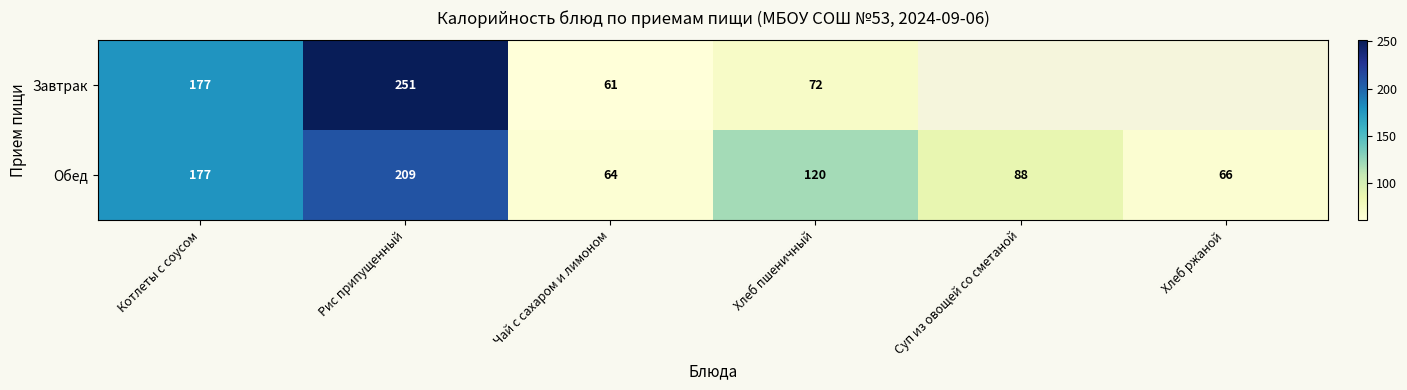

Rank the series at Рис припущенный from highest to lowest value.

Завтрак, Обед